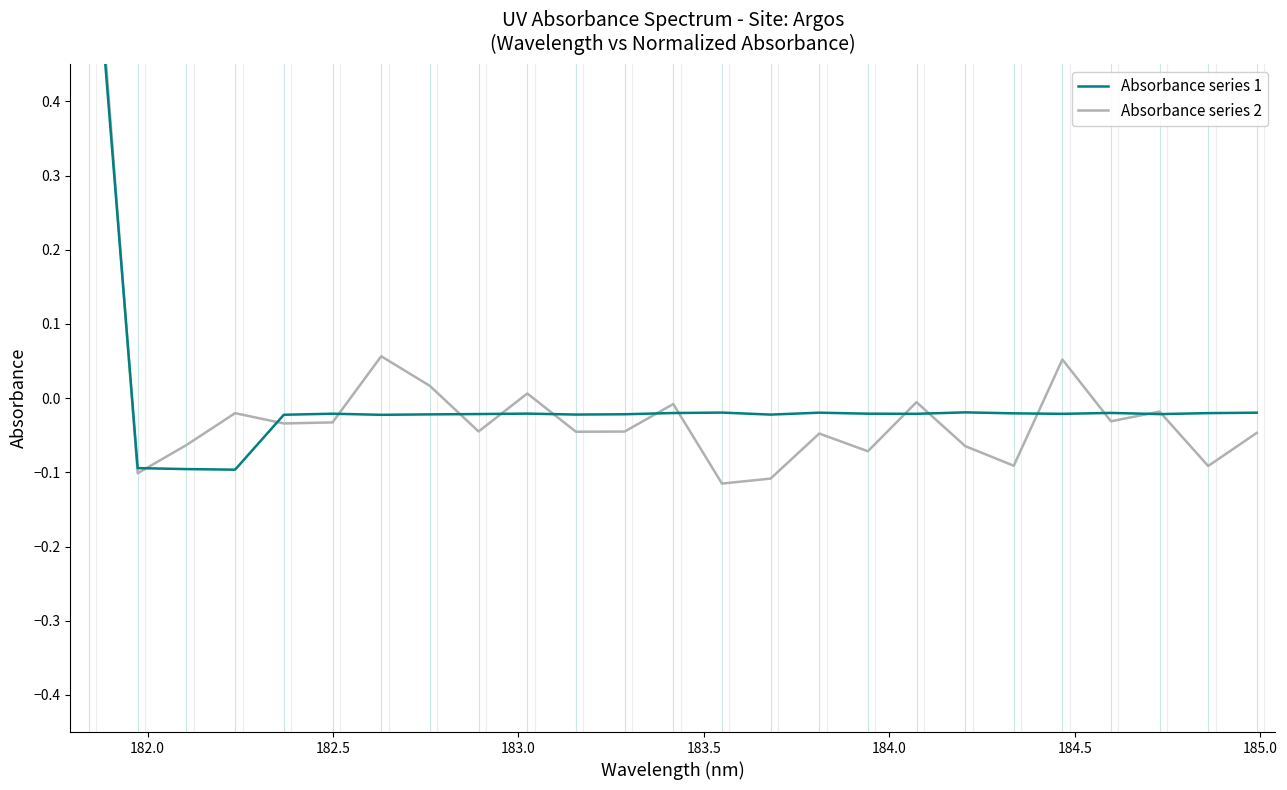

Rank the series by their average value, from highest to lowest.

Absorbance series 1, Absorbance series 2